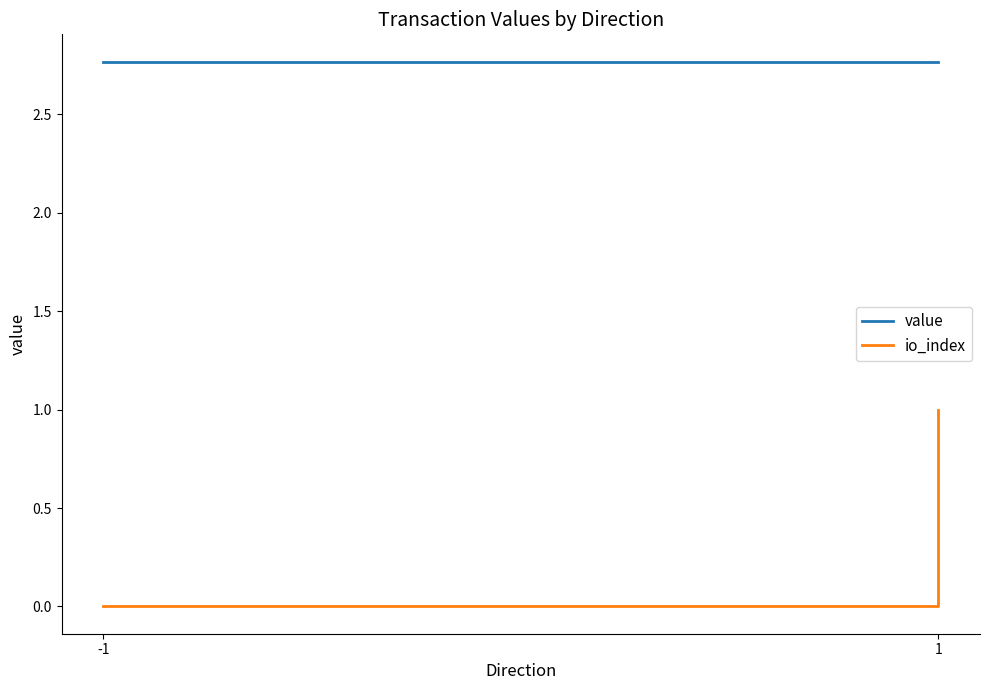

The value of io_index at 1 is -0.4. True or false?

False